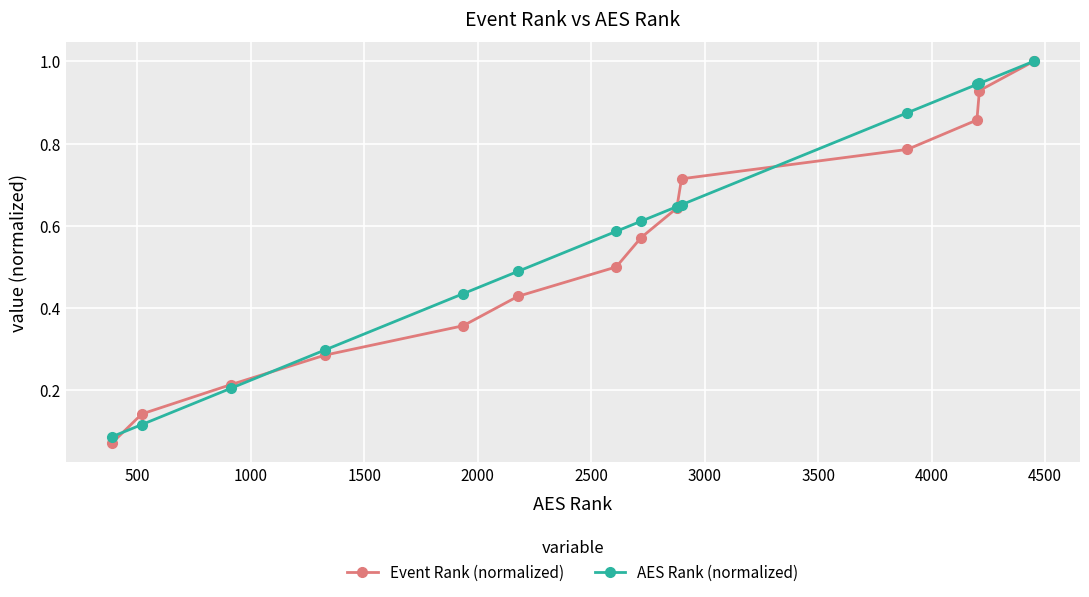

True or false: AES Rank (normalized) has more than 2 interior local peaks.

False